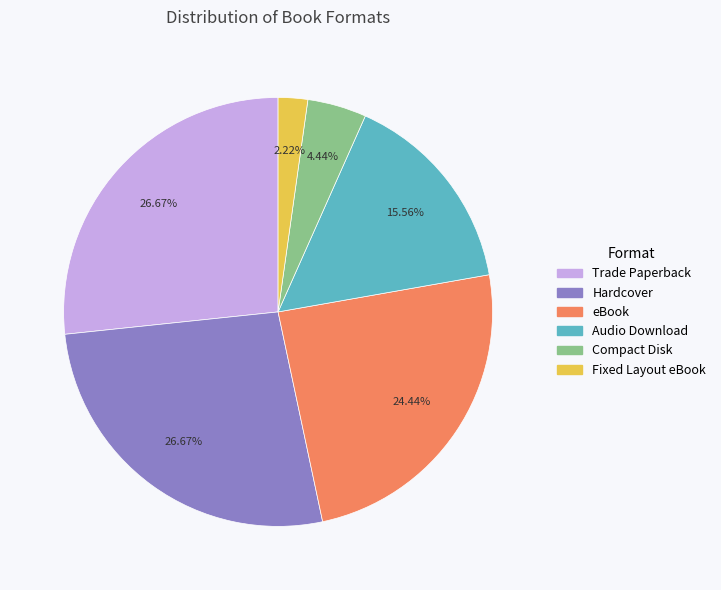

Approximately how many times larger is the value at Compact Disk compared to Trade Paperback?

0.2